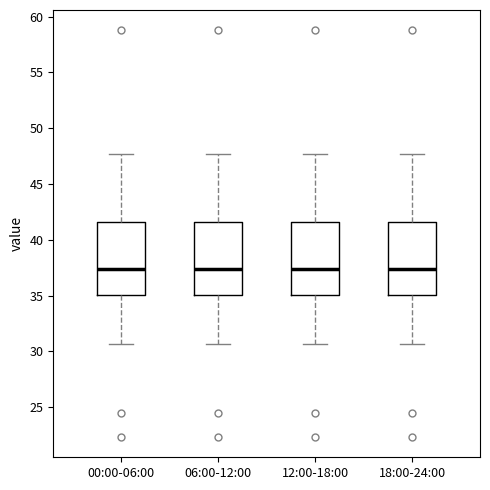

Where is the lower edge of the box for 06:00-12:00 on the y-axis? The values are not printed on the chart, so give them approximately, as read against the axis.

35.0